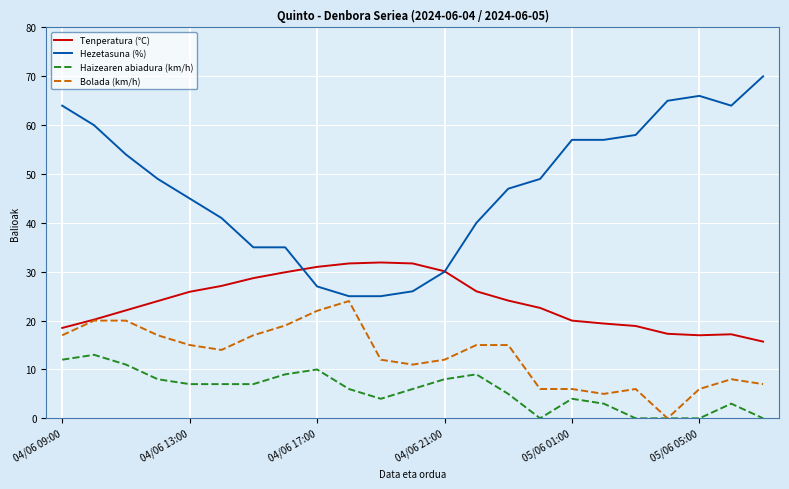

Which series has the largest total across all categories?

Hezetasuna (%)